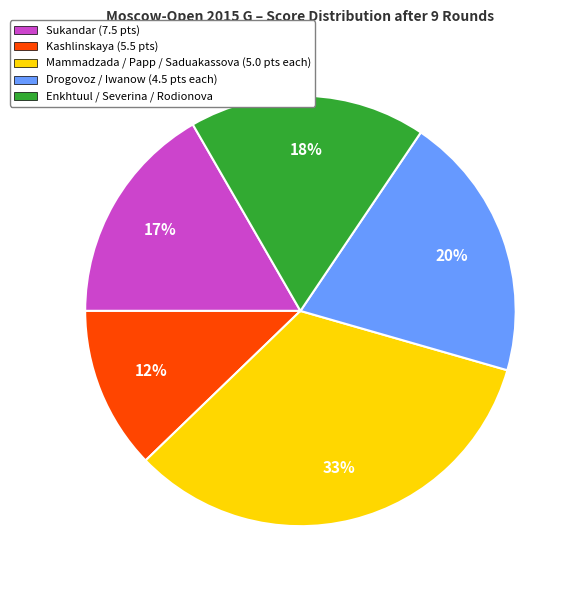

Which category has the biggest portion of the pie?

Mammadzada / Papp / Saduakassova (5.0 pts each)